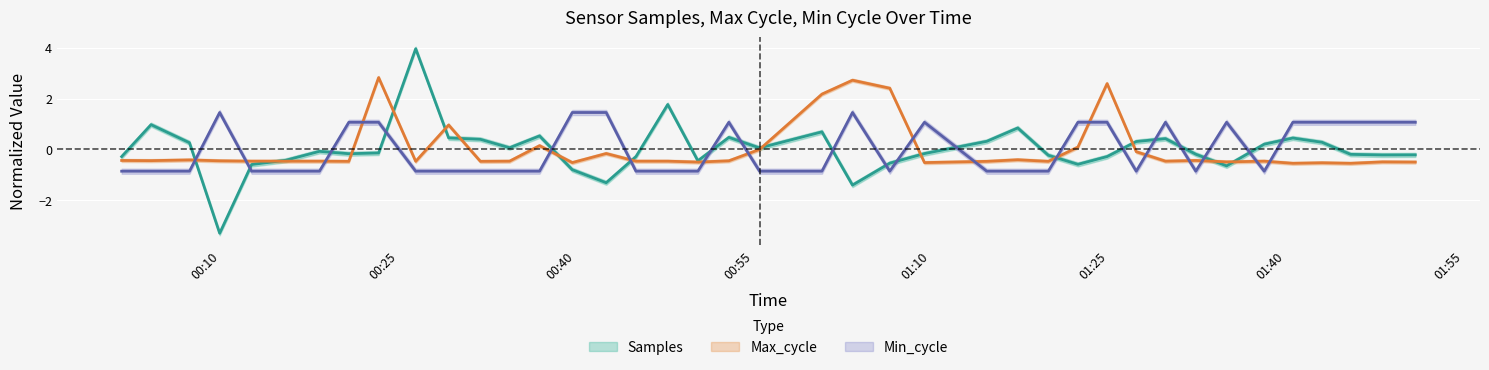

Is the value of Max_cycle at 2024/03/06 01:09:27 greater than the value of Samples at 2024/03/06 01:06:31?

Yes